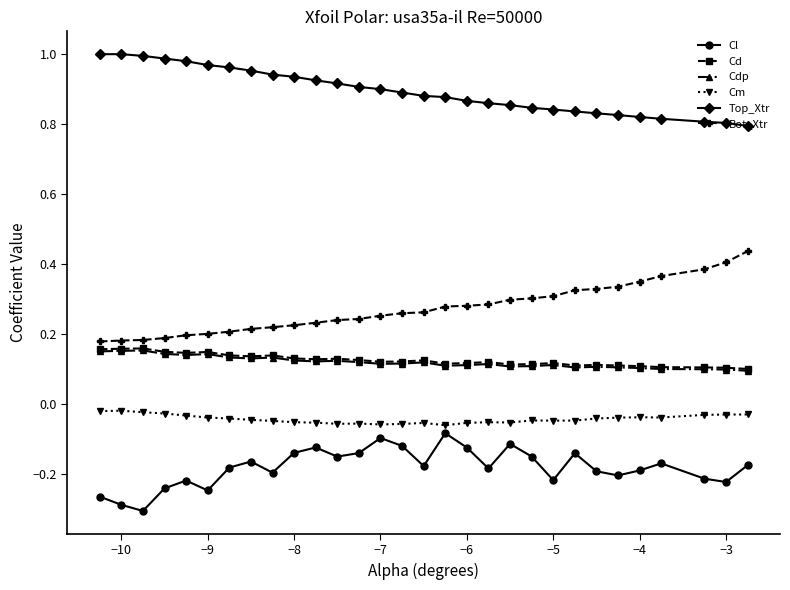

At how many categories does at least one series exceed 0?

30